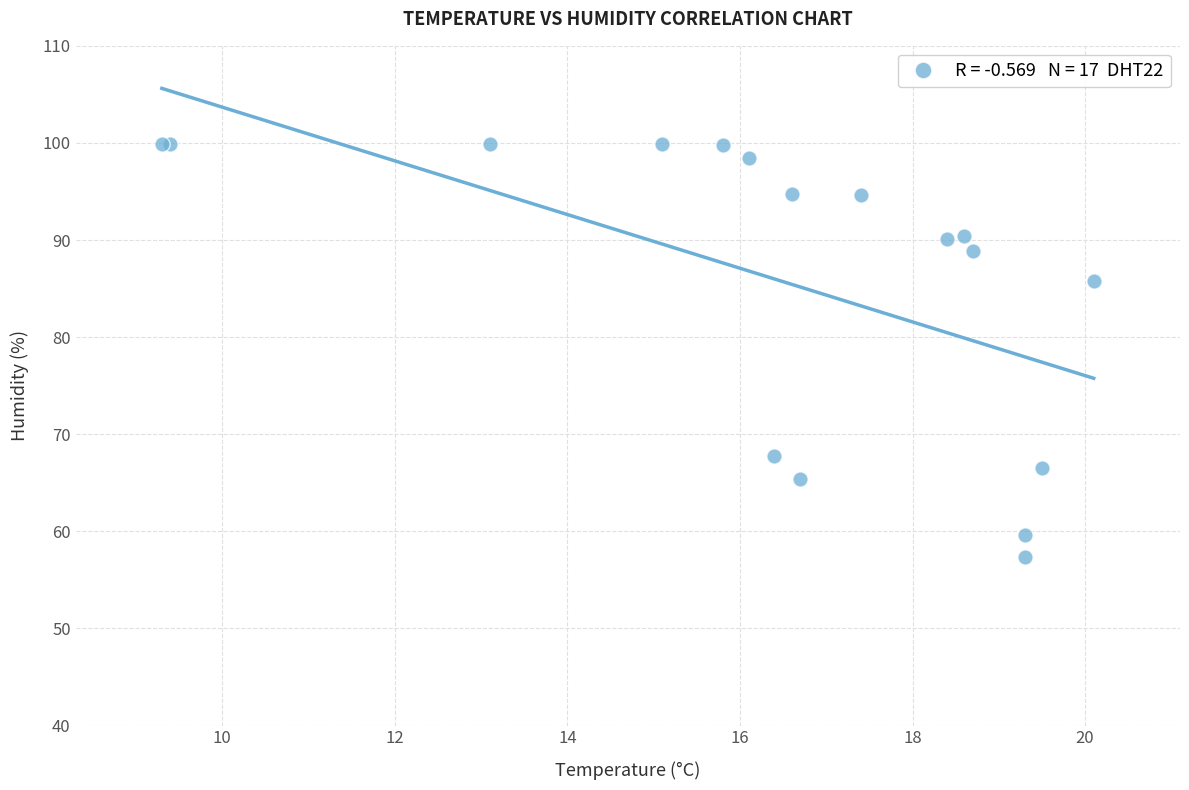

What Y value in the scatter plot is closest to 78?

85.8